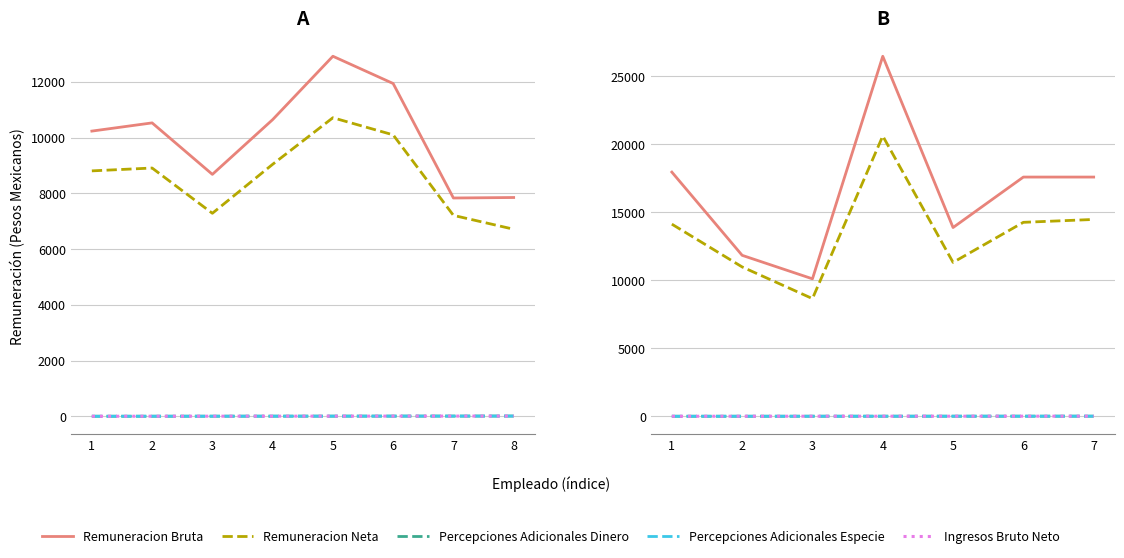

Rank the series by their maximum value, from lowest to highest.

Percepciones Adicionales Dinero, Percepciones Adicionales Especie, Ingresos Bruto Neto, Remuneracion Neta, Remuneracion Bruta